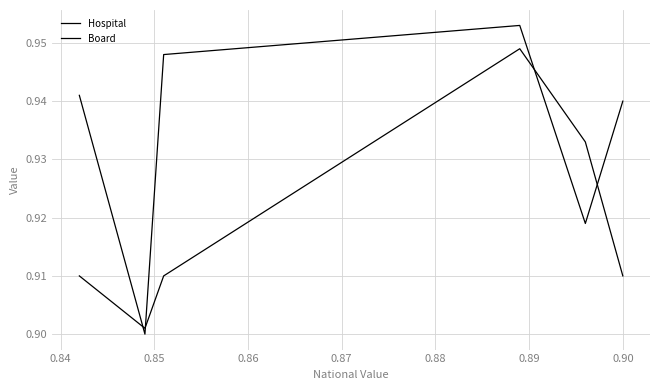

How many lines are shown in the chart?

2